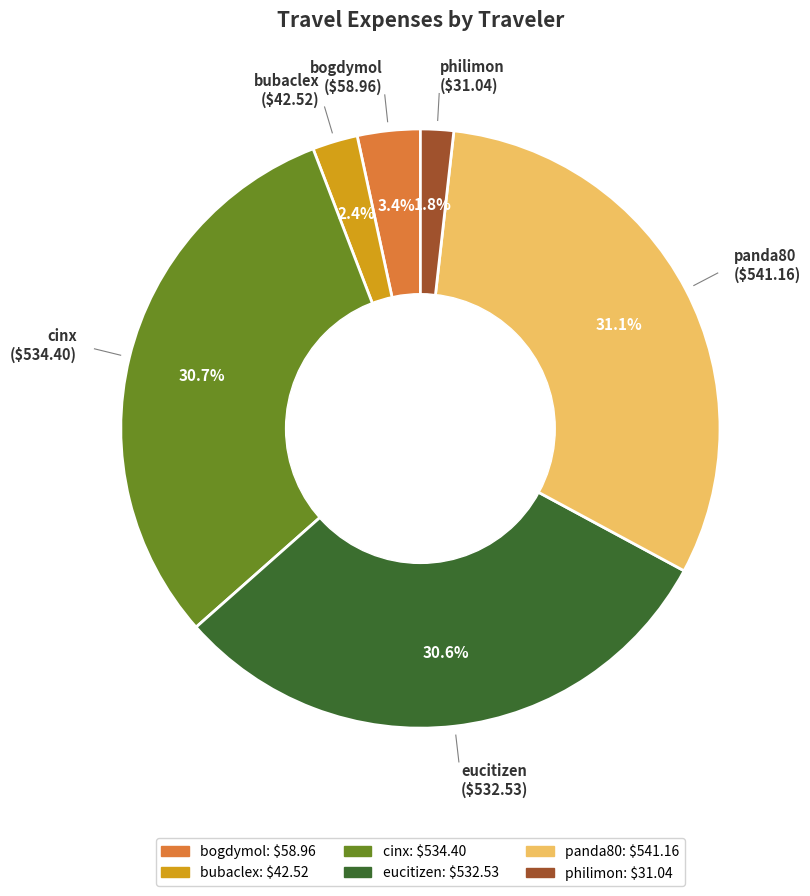

What percentage is NOT represented by philimon?

98.2%